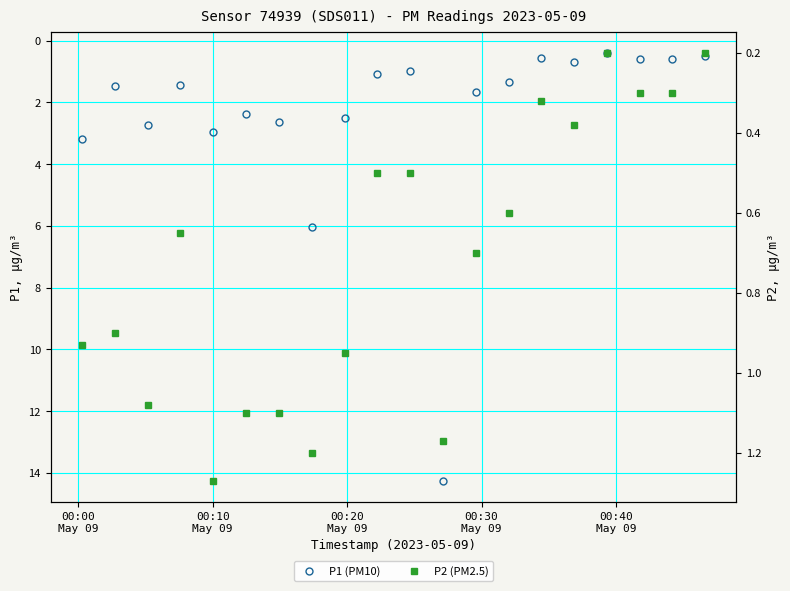

In P1 (PM10), how many points are higher than both neighbors (excluding endpoints)?

5